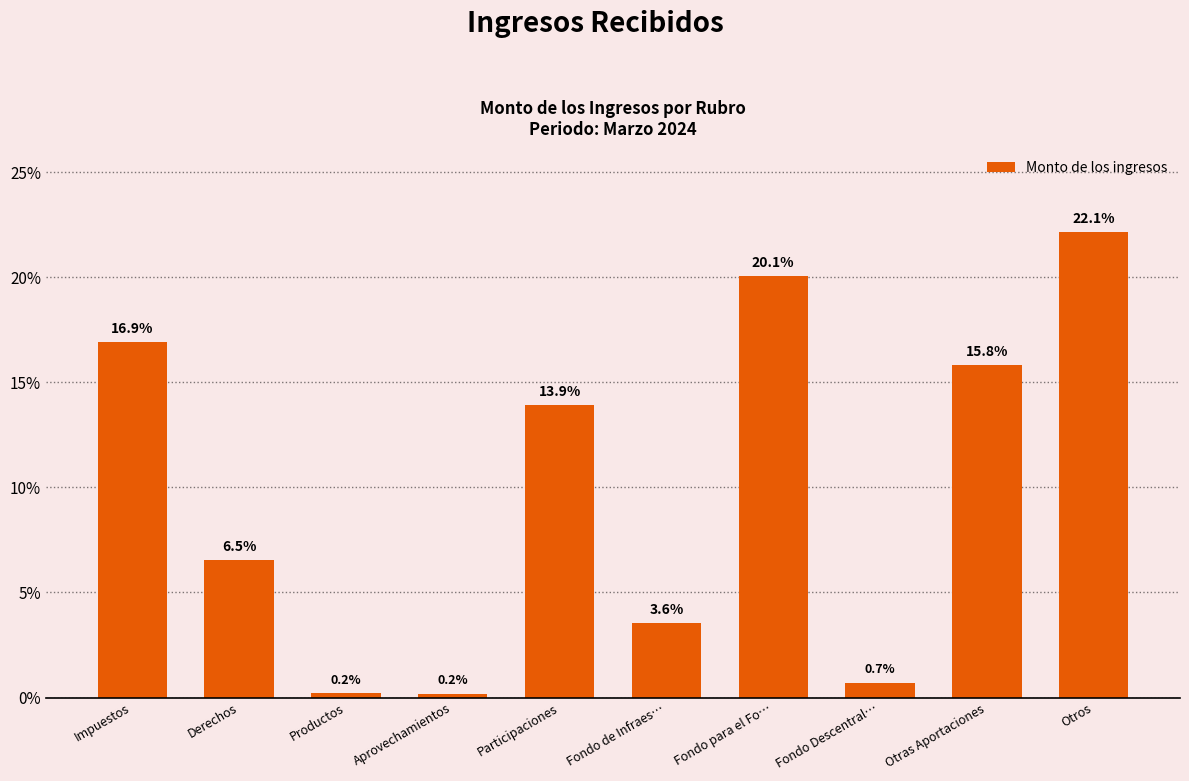

At which category does the chart reach its peak across all series?

Otros